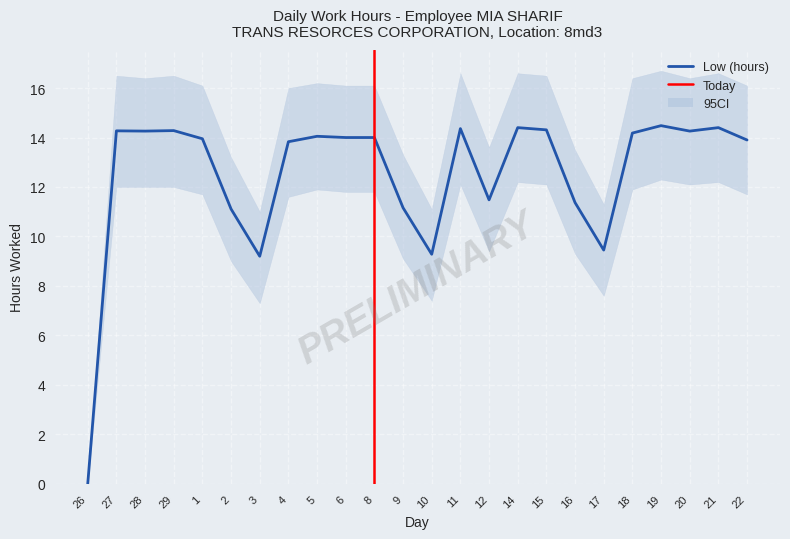

True or false: Low (hours) and CI_lower intersect in this chart.

False